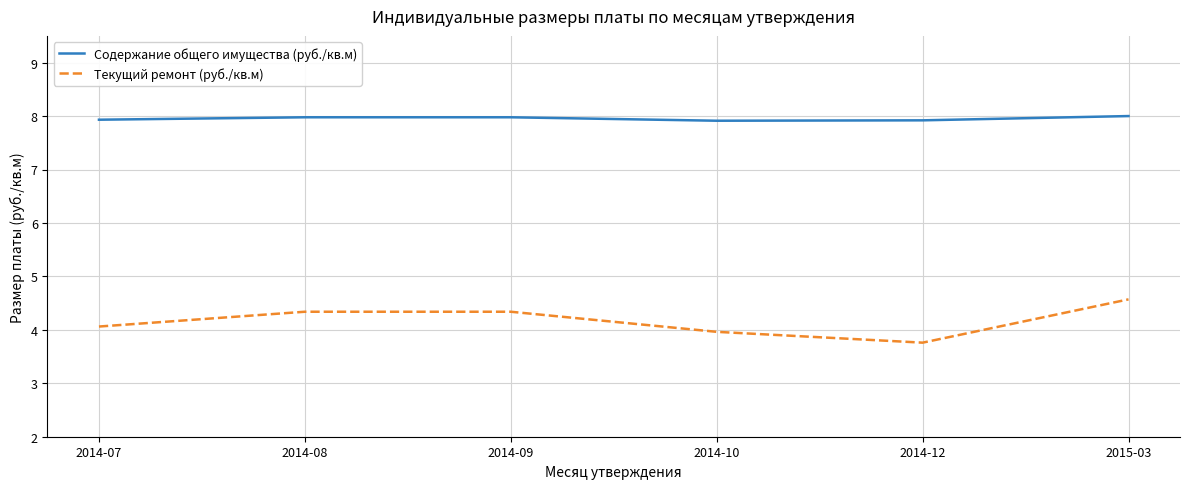

What is the minimum value for Текущий ремонт (руб./кв.м)?

3.8